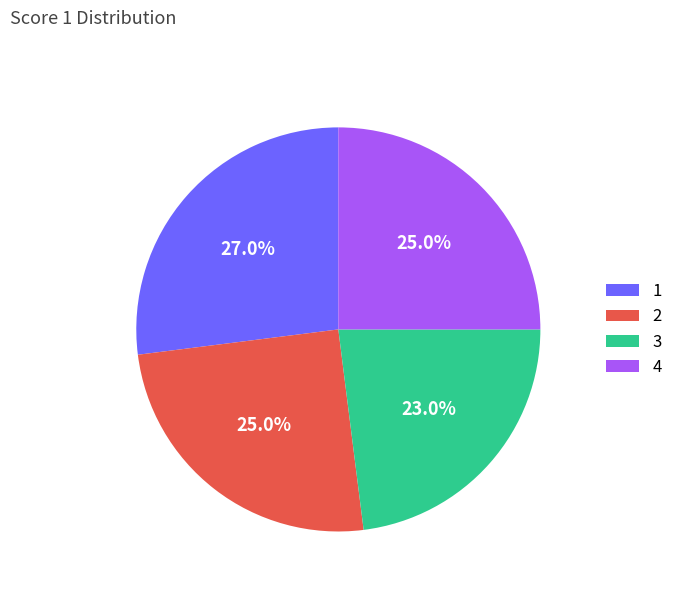

Combined, do 4 and 3 account for over 50%?

No